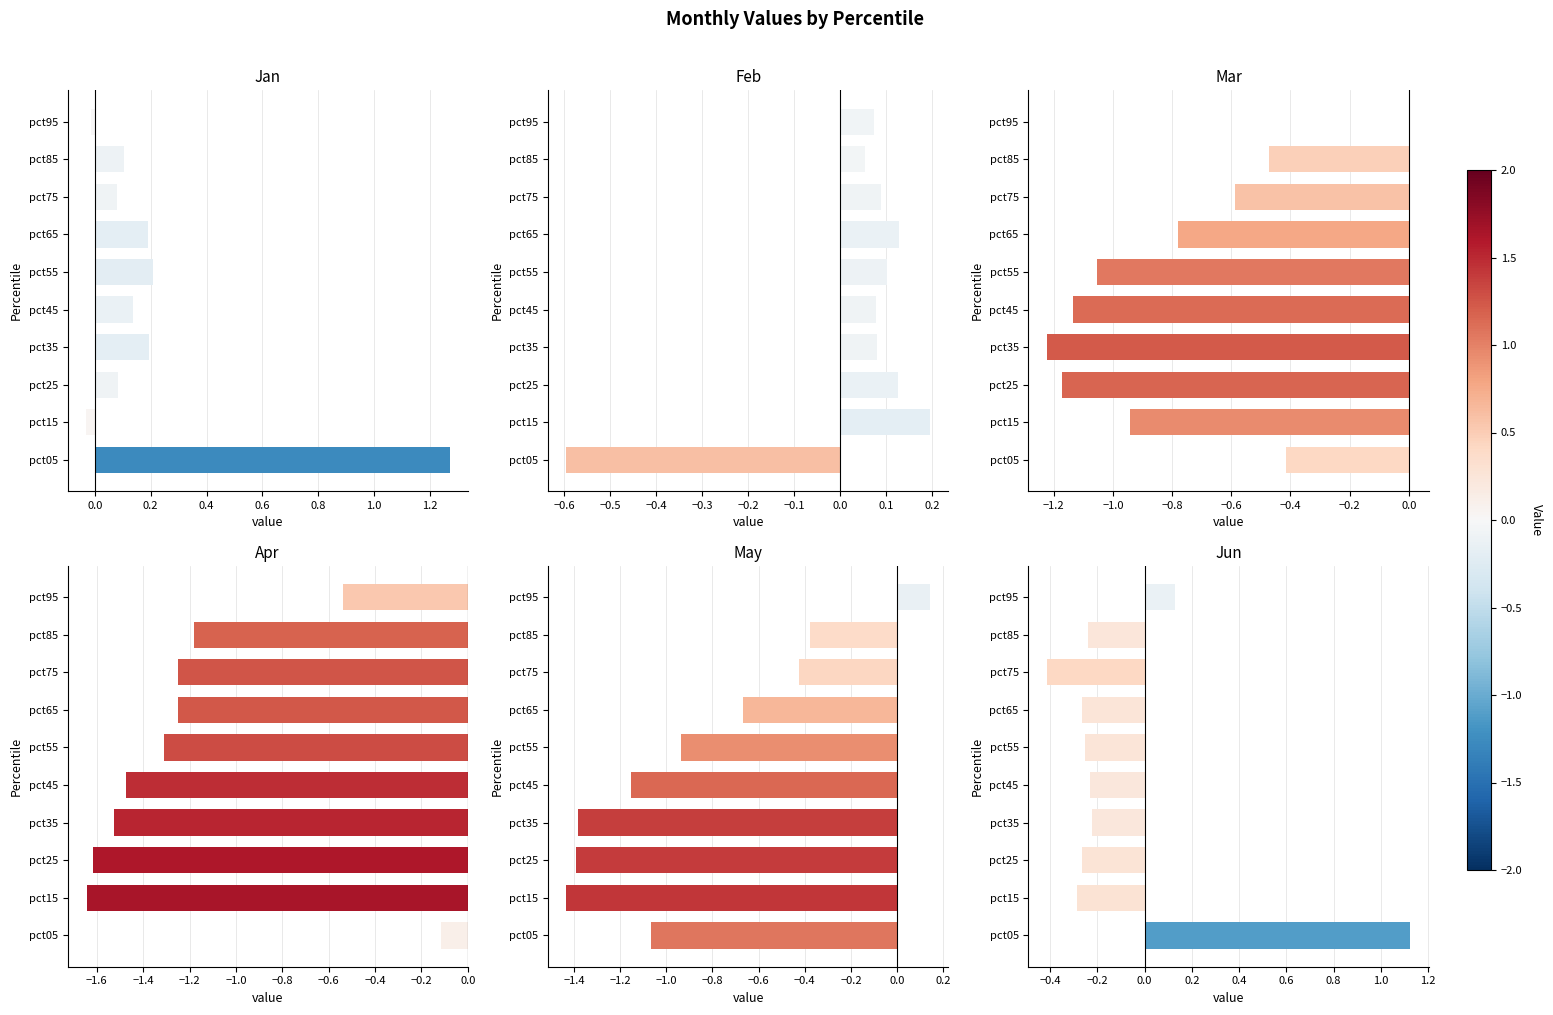

At pct05, list the series in order from largest to smallest.

Jan, Jun, Apr, Mar, Feb, May